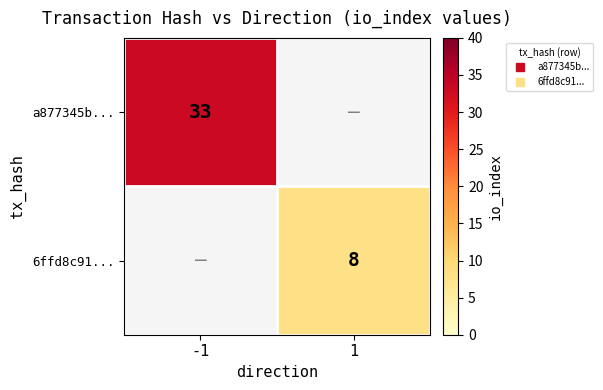

Is it true that a877345b... equals 43.4 at -1?

False